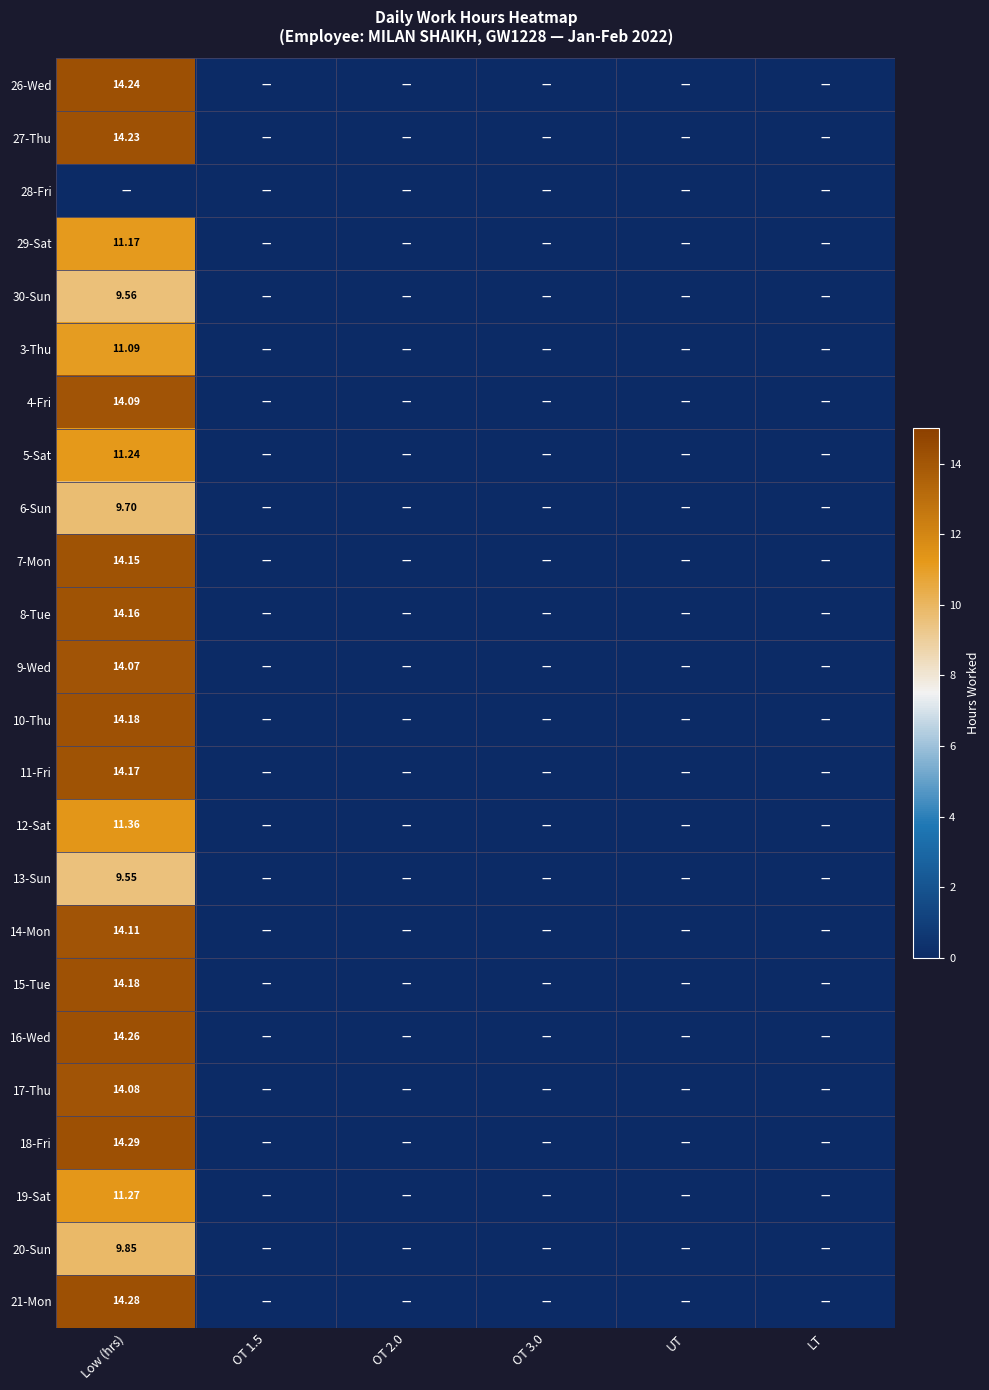

Is the value of 30-Sun at OT 3.0 greater than the value of 14-Mon at OT 3.0?

No